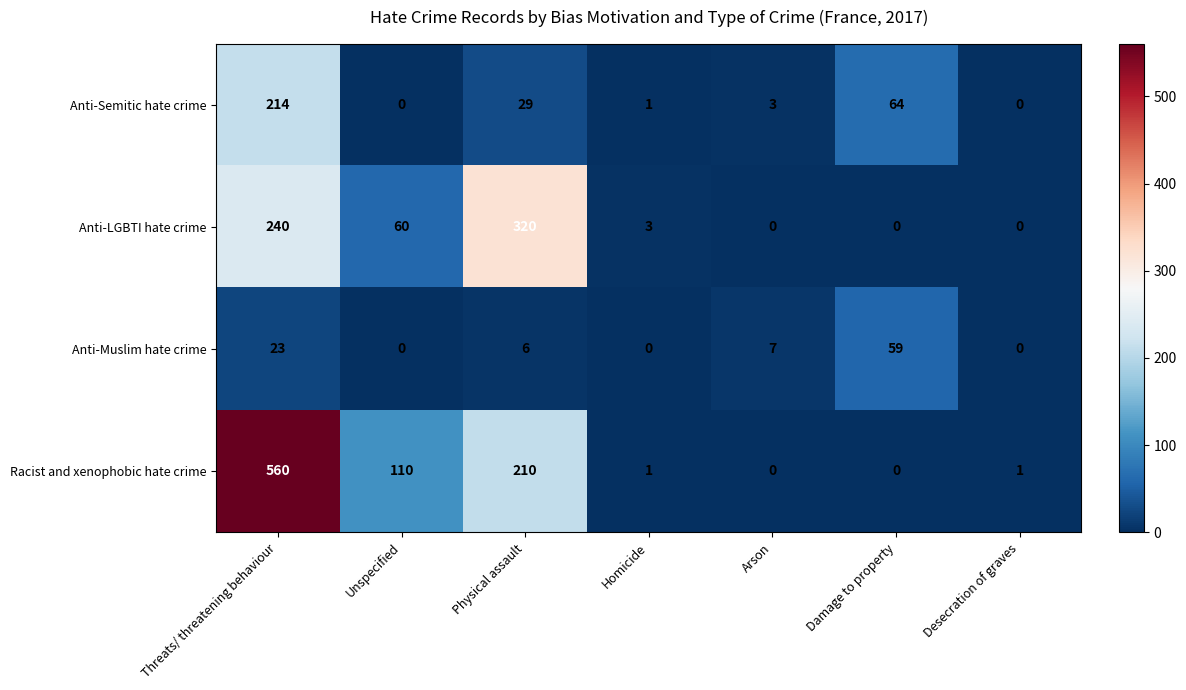

The Anti-Semitic hate crime series shows 0 at Desecration of graves. True or false?

True